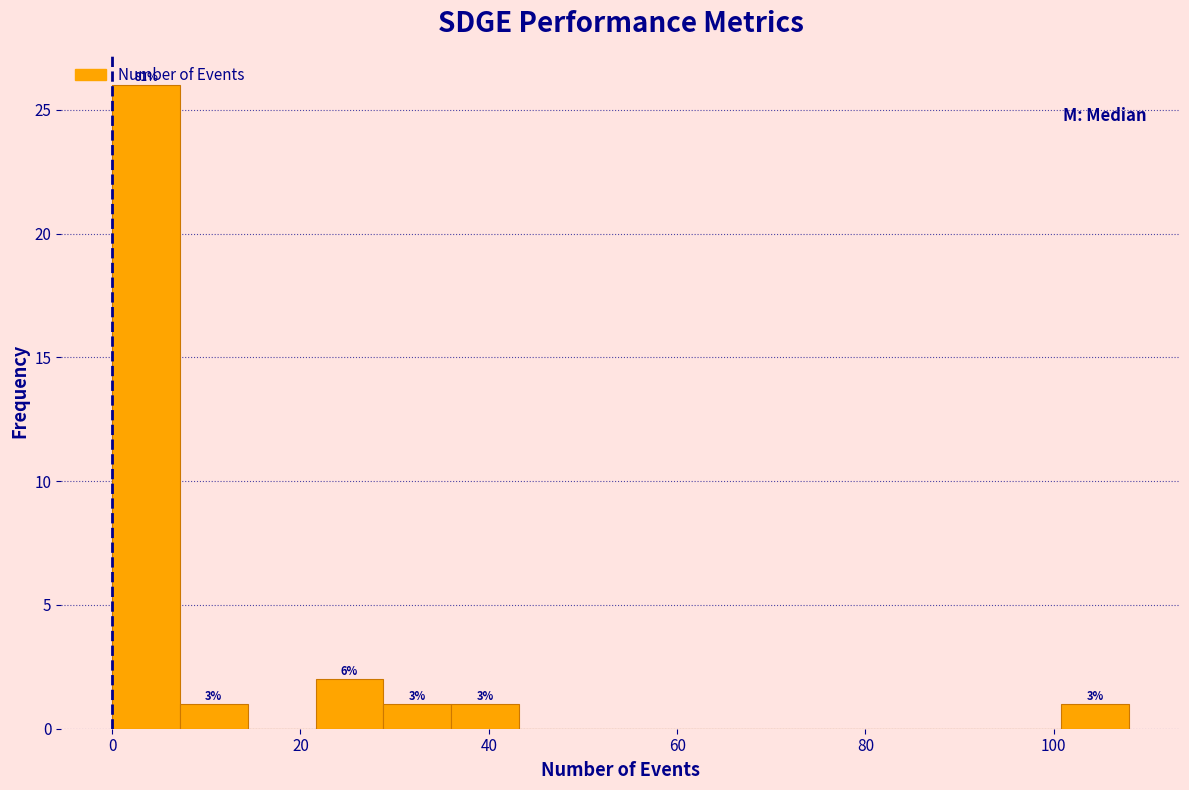

Read against the x-axis, roughly where is the centre of the tallest bar?

4